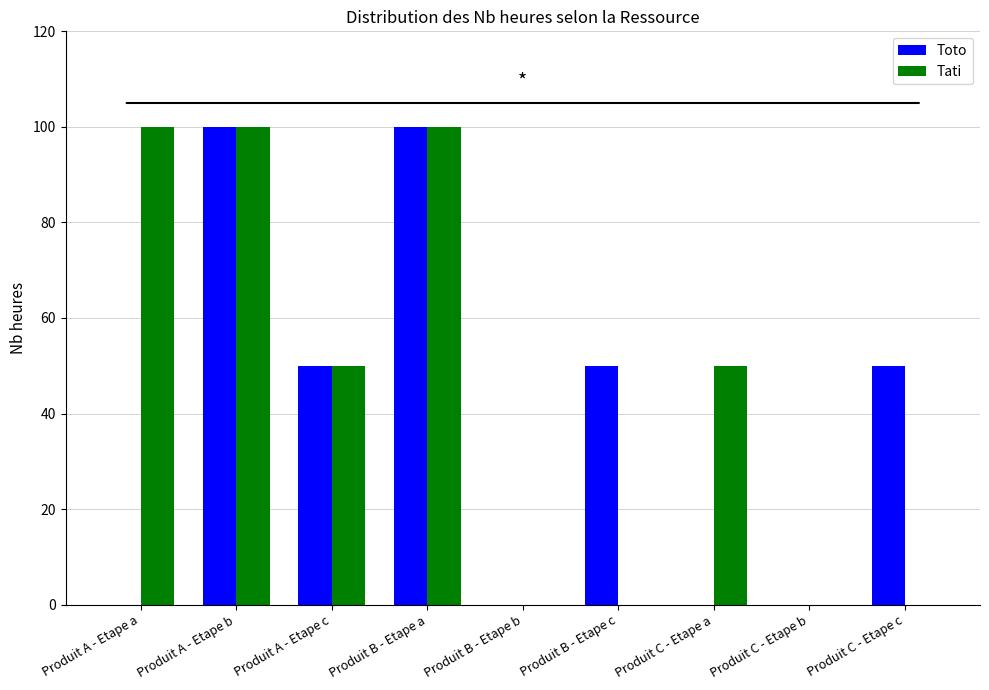

What is the sum of the Toto values at Produit B - Etape c and Produit C - Etape b?

50